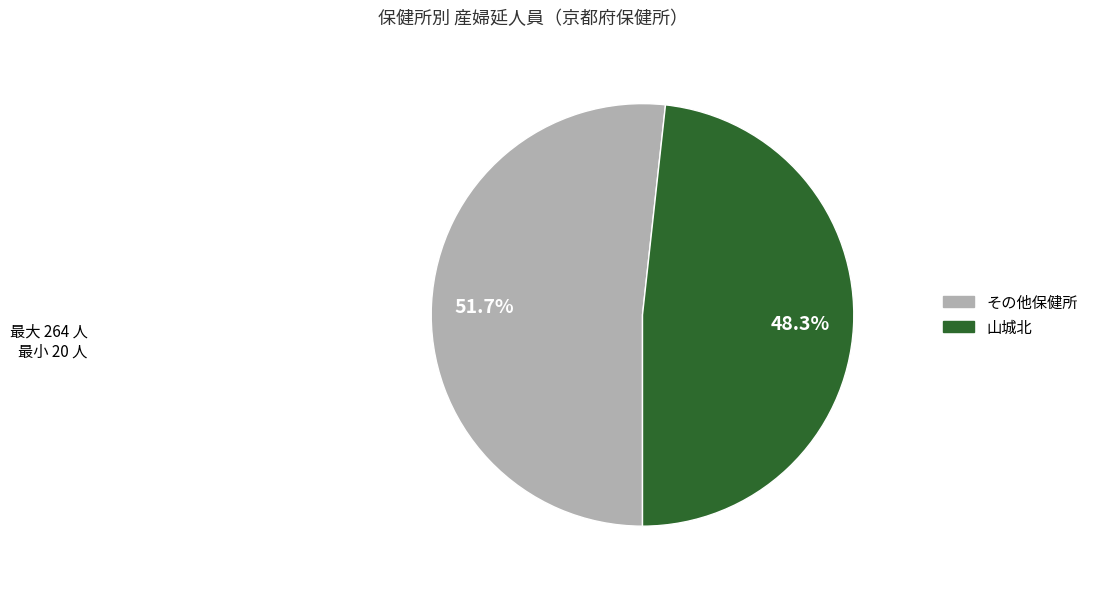

Does any single category account for the majority?

Yes